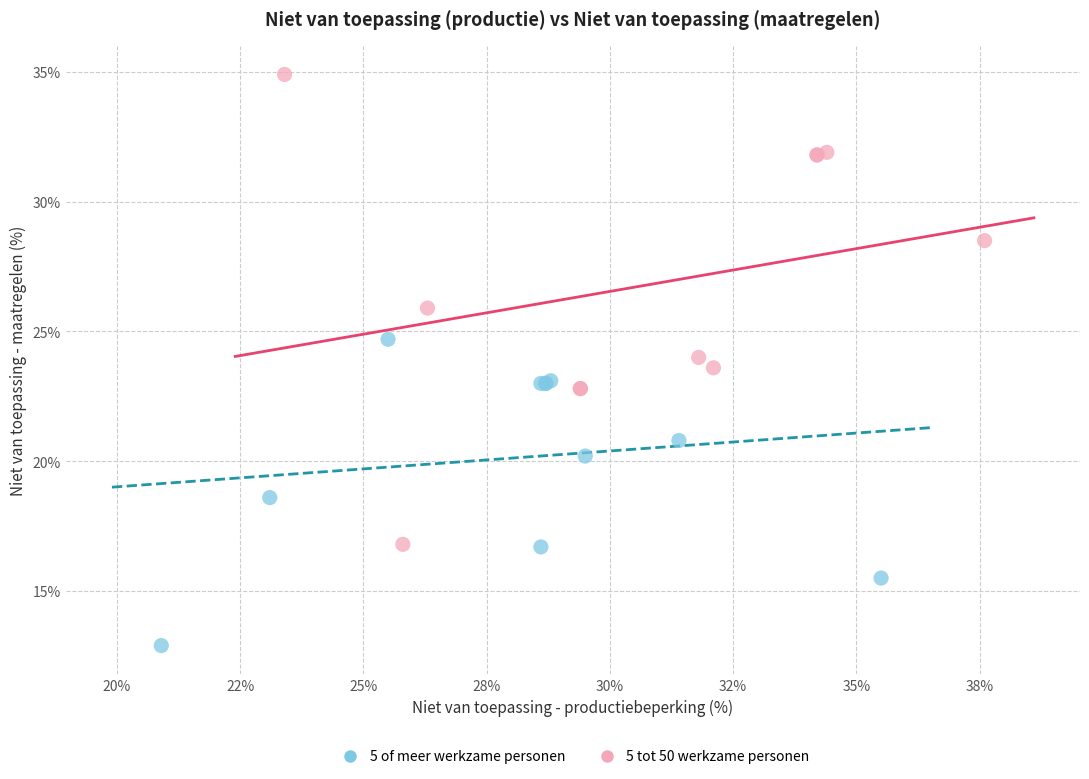

What are all the series names shown in the legend?

5 of meer werkzame personen, 5 tot 50 werkzame personen